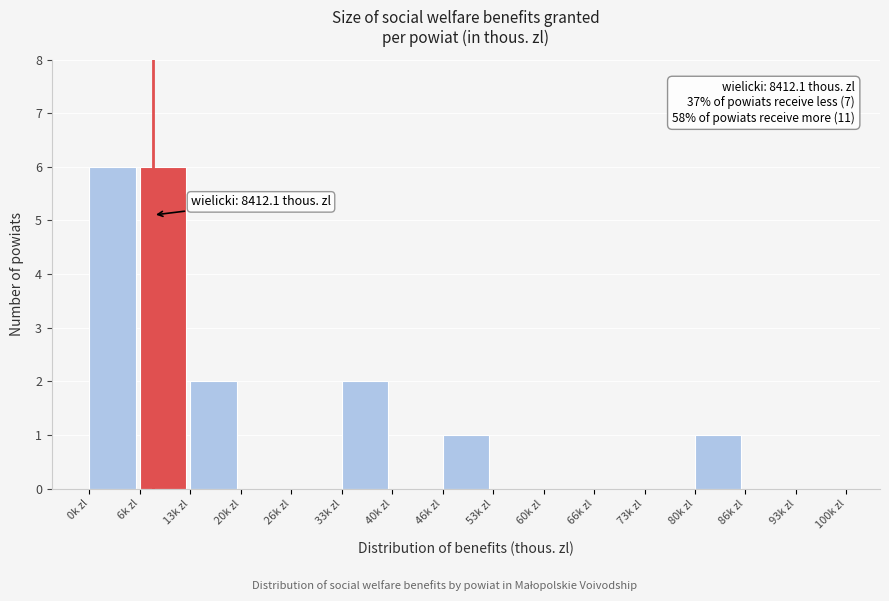

Reading left to right, transcribe all the data shown in this chart.

0k zl=6	6k zl=6	13k zl=2	20k zl=0	26k zl=0	33k zl=2	40k zl=0	46k zl=1	53k zl=0	60k zl=0	66k zl=0	73k zl=0	80k zl=1	86k zl=0	93k zl=0